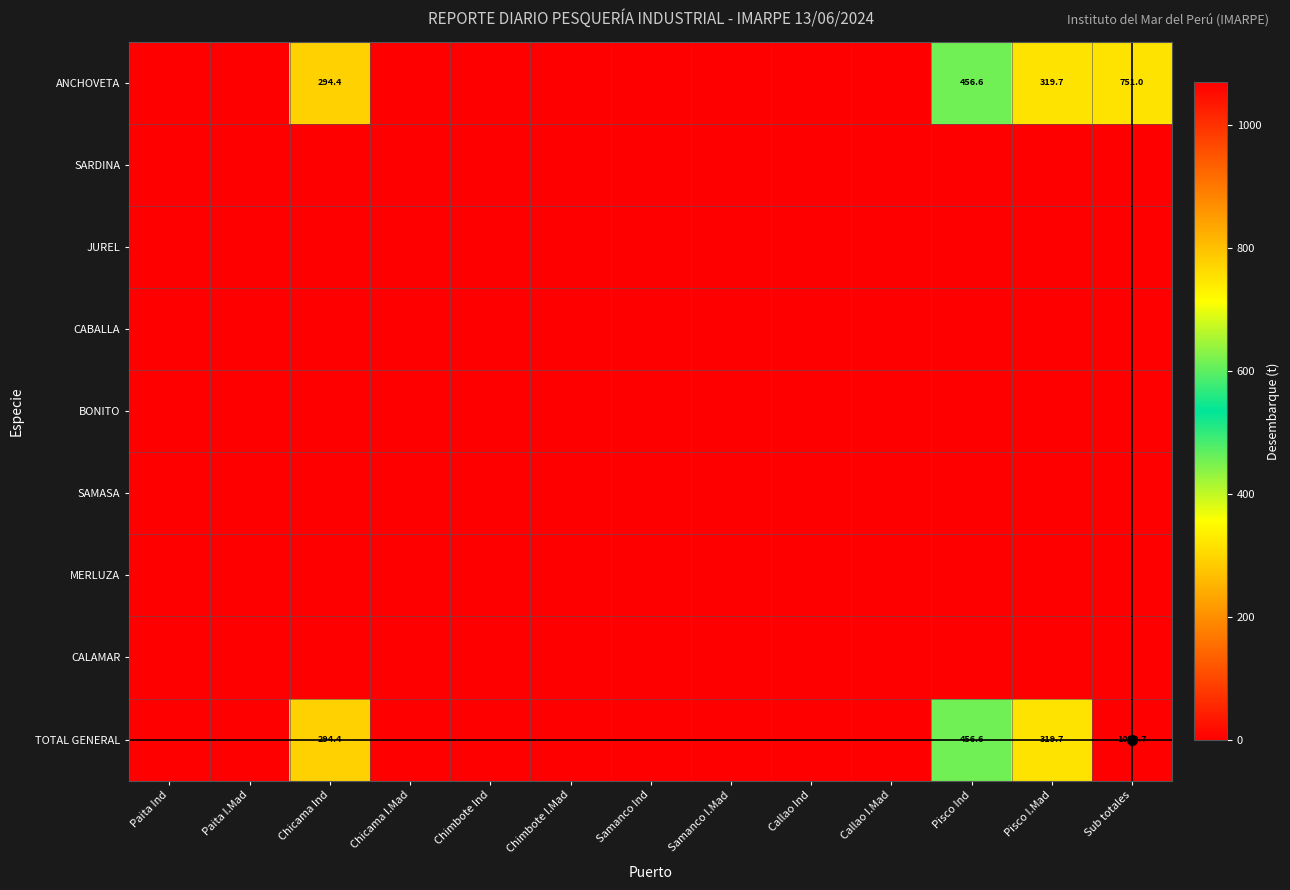

Which series has the largest range (max minus min)?

TOTAL GENERAL